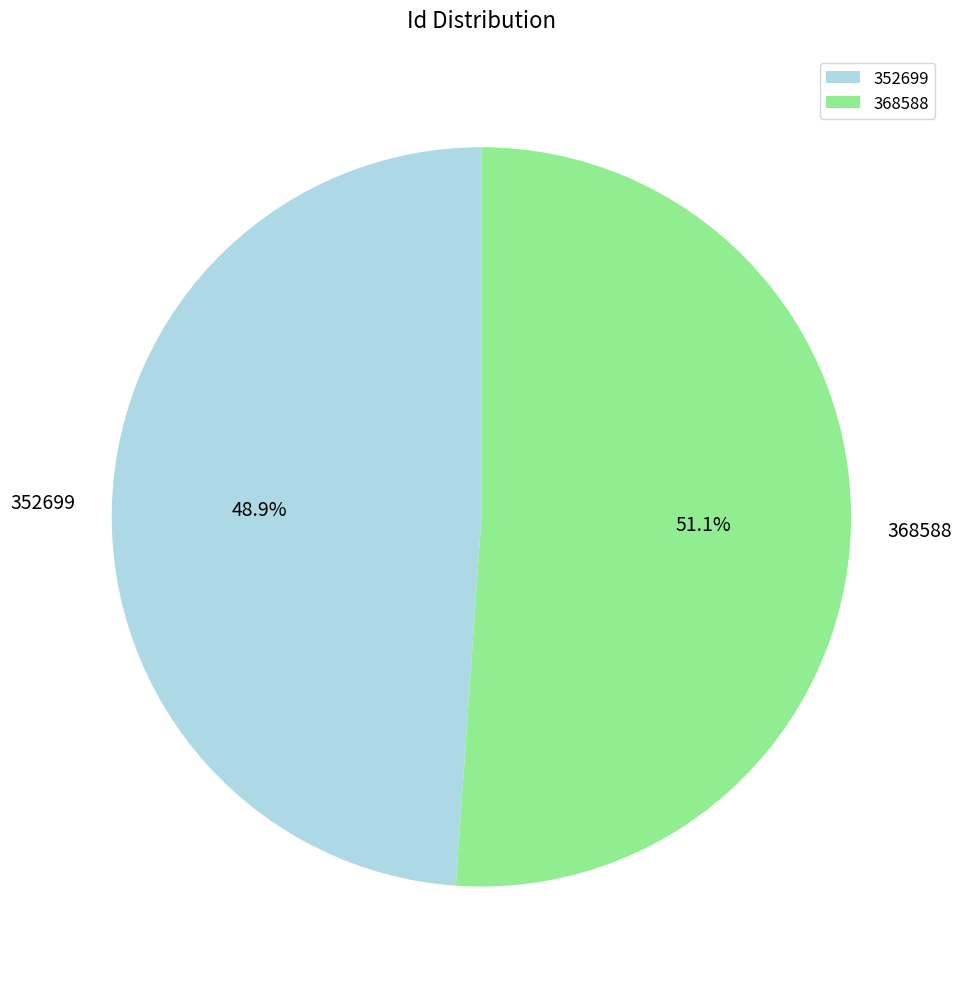

What percentage is the 368588 slice, to the nearest percent?

51%